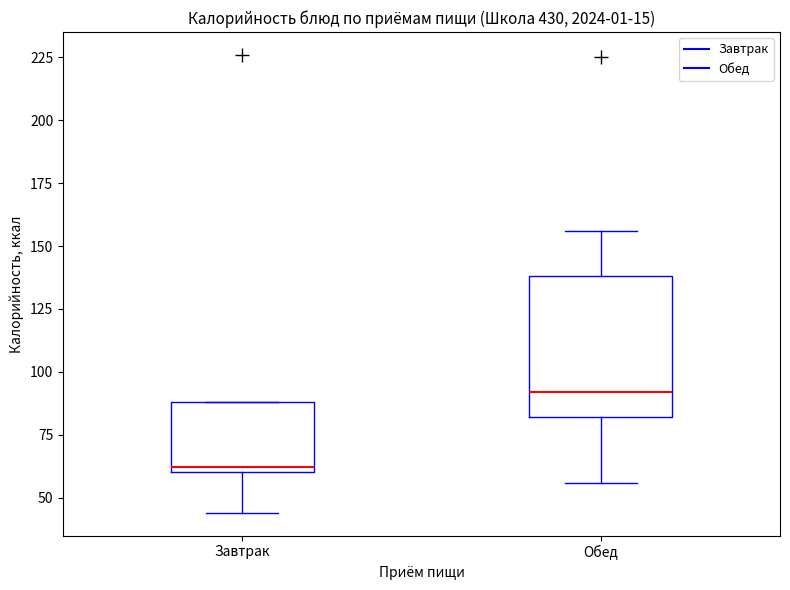

Reading left to right, transcribe this box plot: for each box, give where its median line is, the range the box spans, and where its two whiskers end, as read against the y-axis. The values are not printed on the chart, so give them approximately, as read against the axis.

Завтрак: median 60 (just above the box's lower edge), box 60 to 90, whiskers 45 to 90
Обед: median 90, box 80 to 140, whiskers 55 to 155